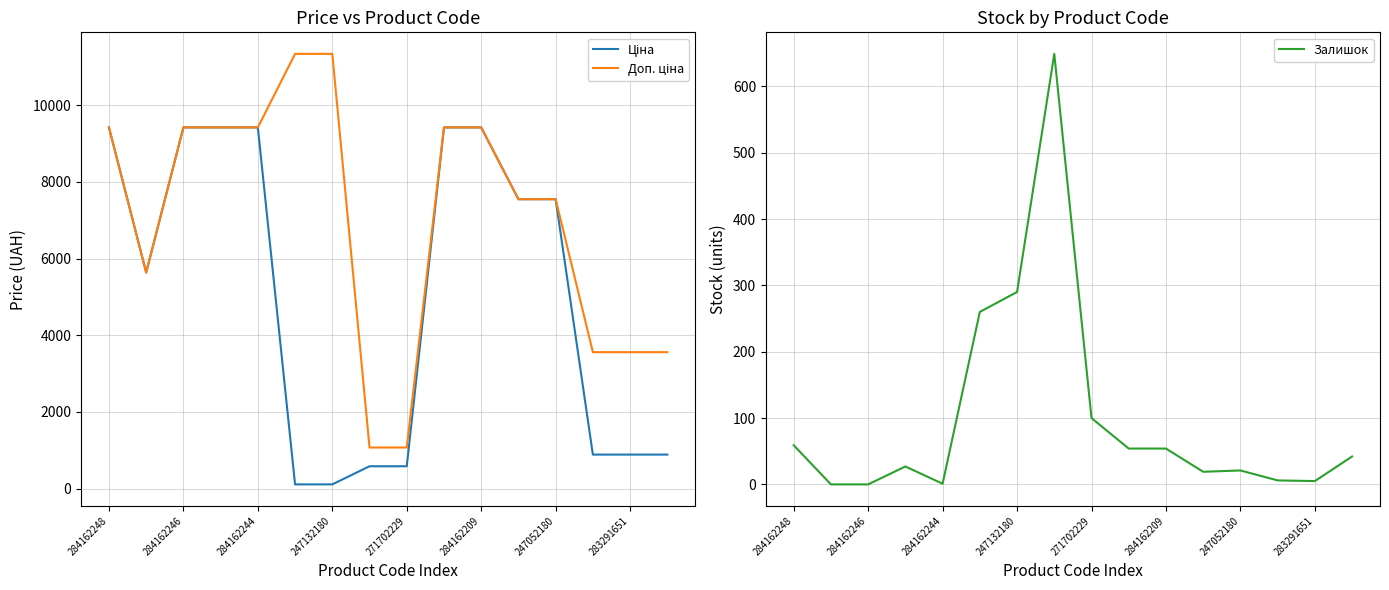

How many distinct data groups are displayed?

3